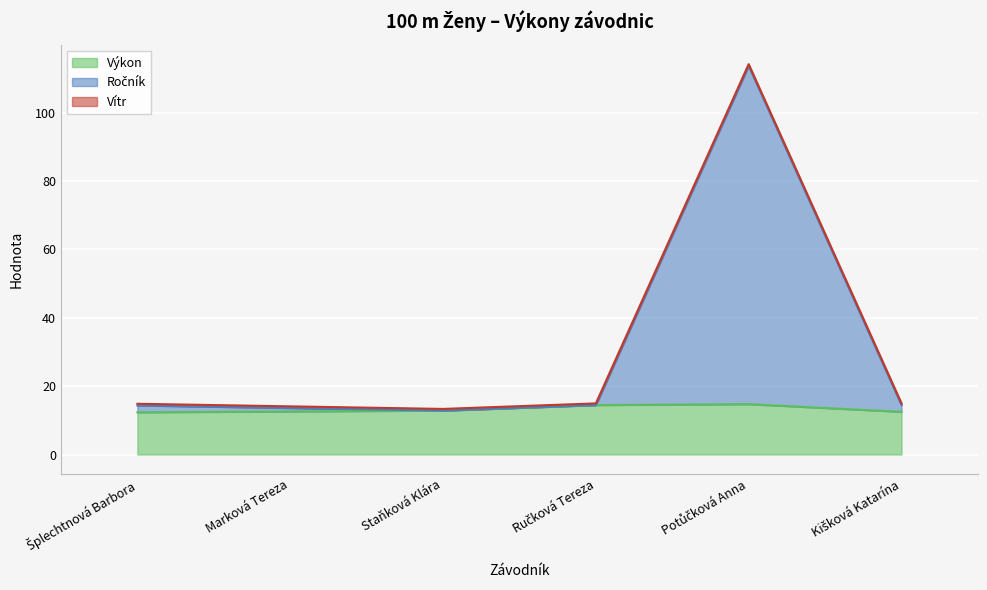

True or false: Výkon has more than 0 points higher than both neighbors.

True